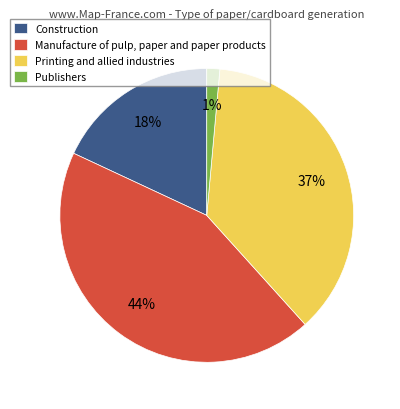

What is the ratio of the value at Manufacture of pulp, paper and paper products to the value at Construction?

2.4